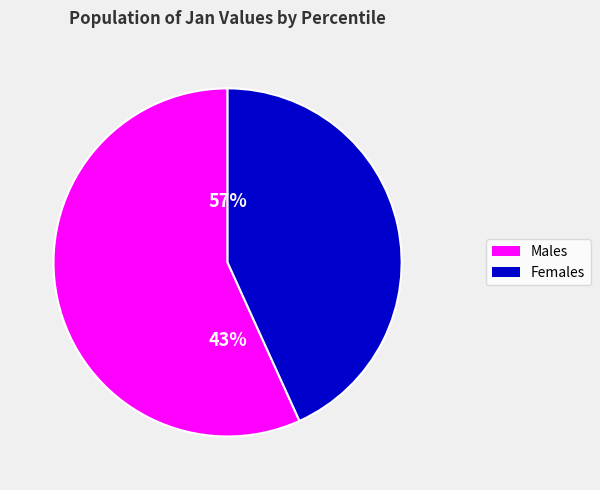

True or false: pct05 accounts for 7% of the total.

False